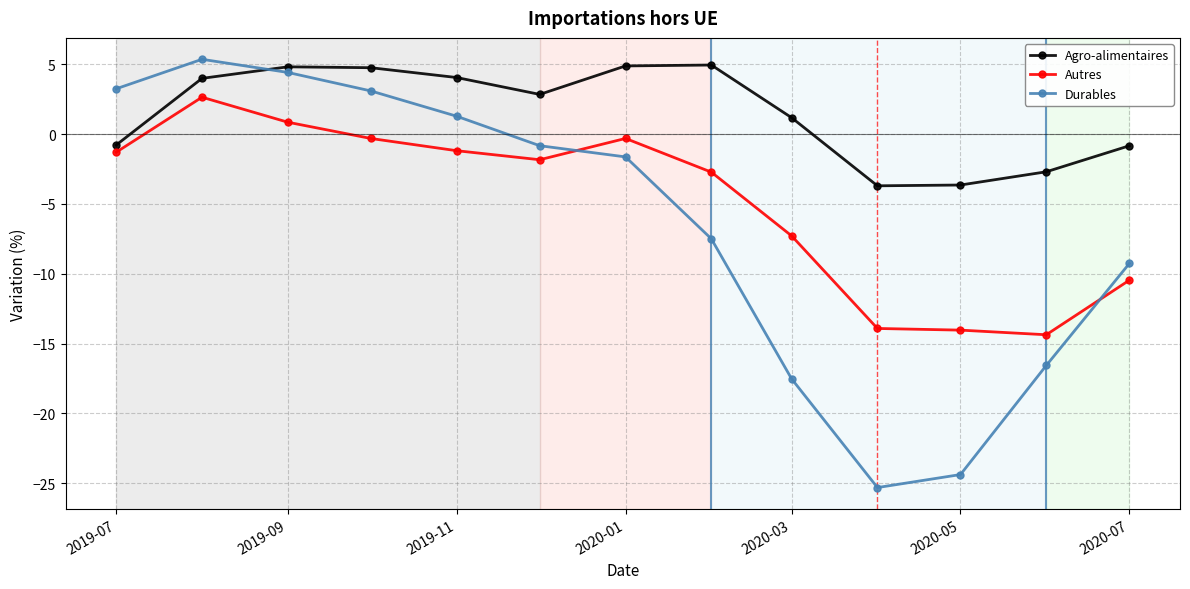

In Agro-alimentaires, how many points are lower than both neighbors (excluding endpoints)?

2